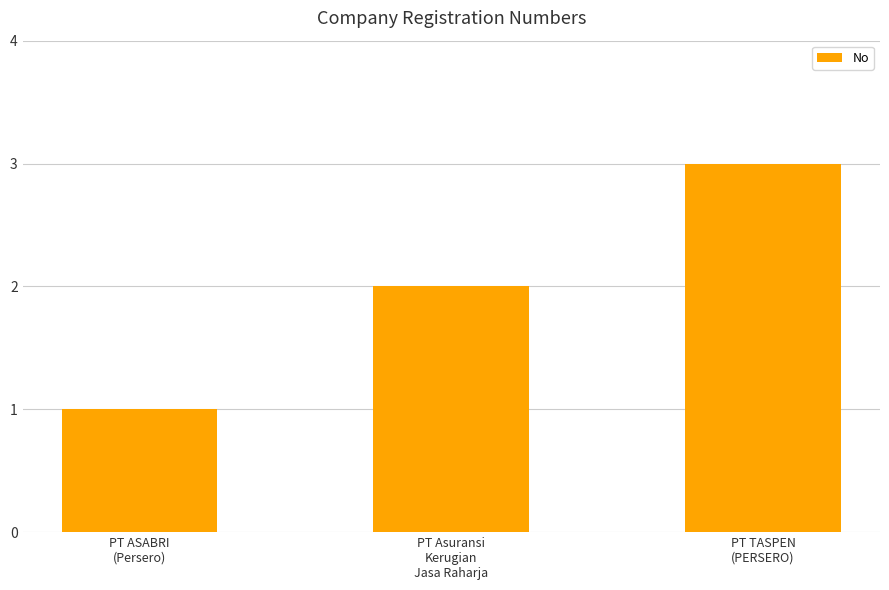

Read the value at PT ASABRI
(Persero).

1